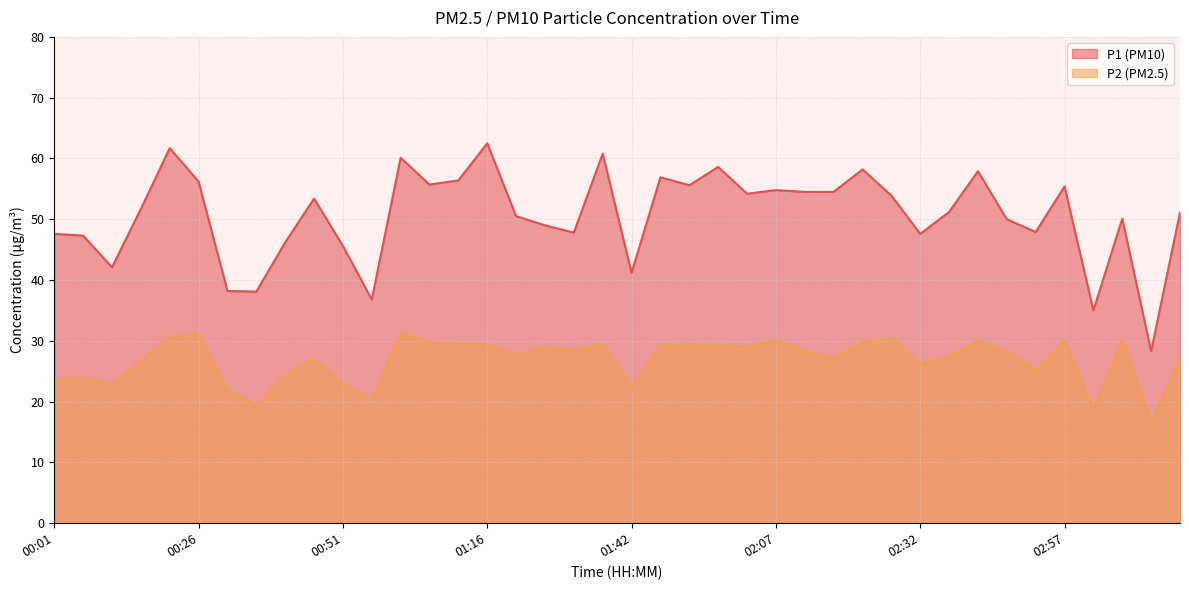

What is the maximum value shown in the chart?

62.5